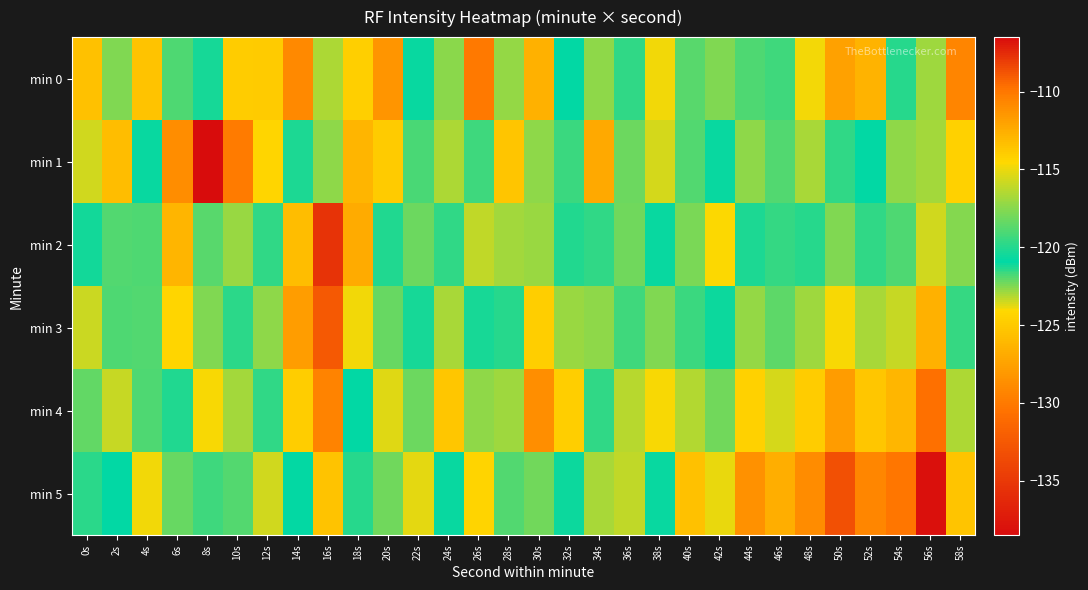

Which series has the largest range (max minus min)?

min 1